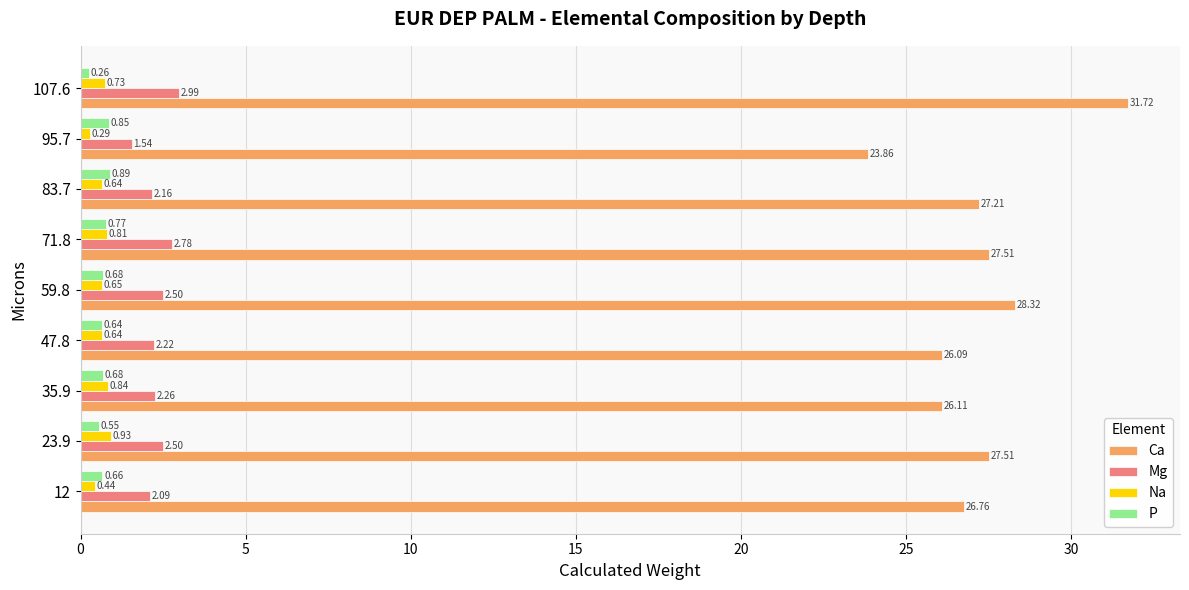

At how many categories does at least one series exceed 19?

9